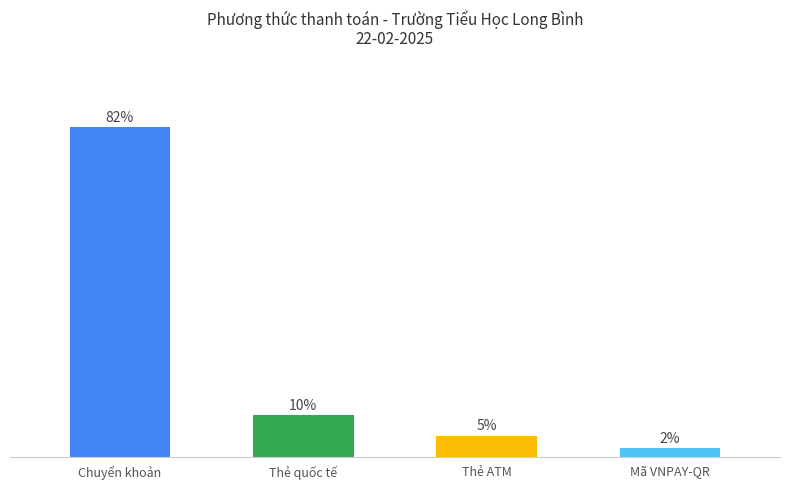

True or false: the data shows 15.8 at Thẻ quốc tế.

False